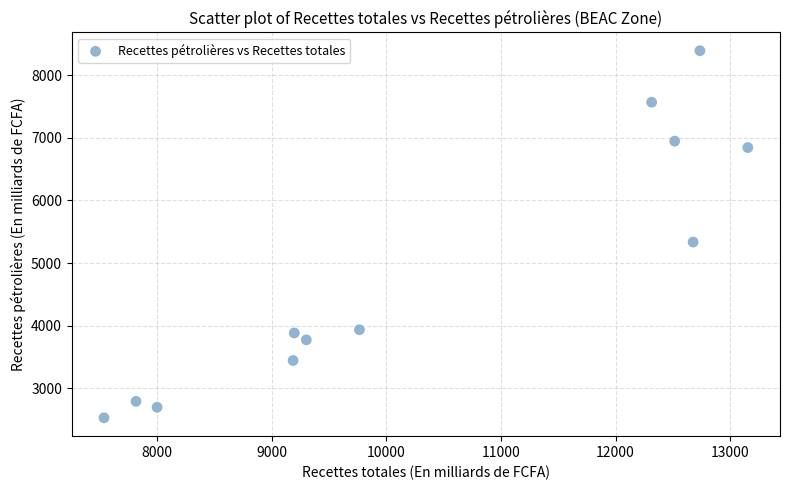

What Y value in the scatter plot is closest to 5459?

5335.3